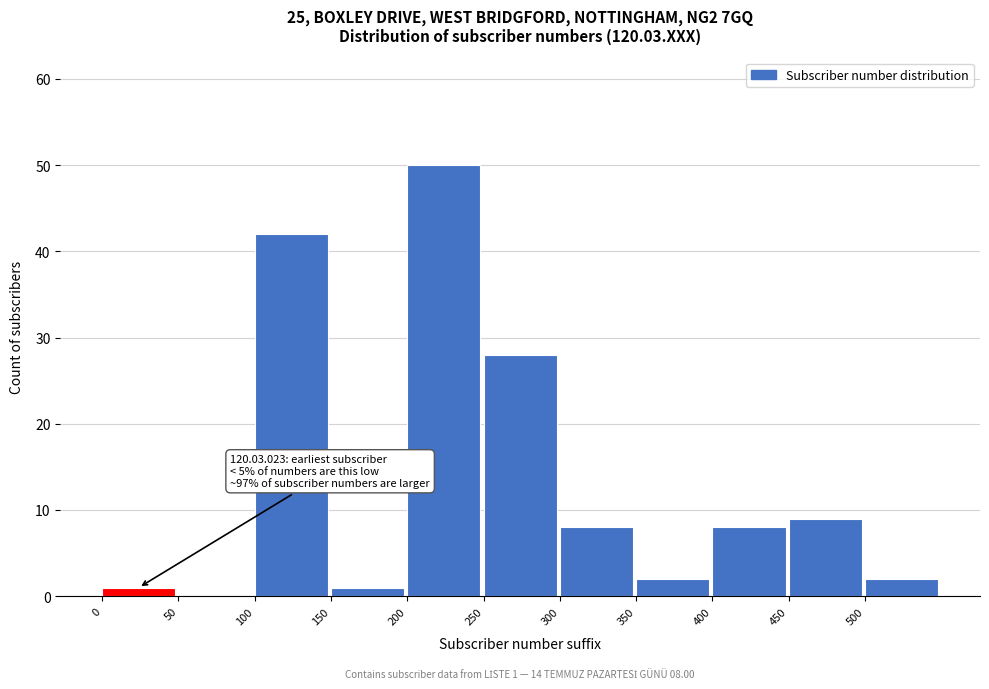

Over which range of the x-axis is the bar tallest?

200 to 250